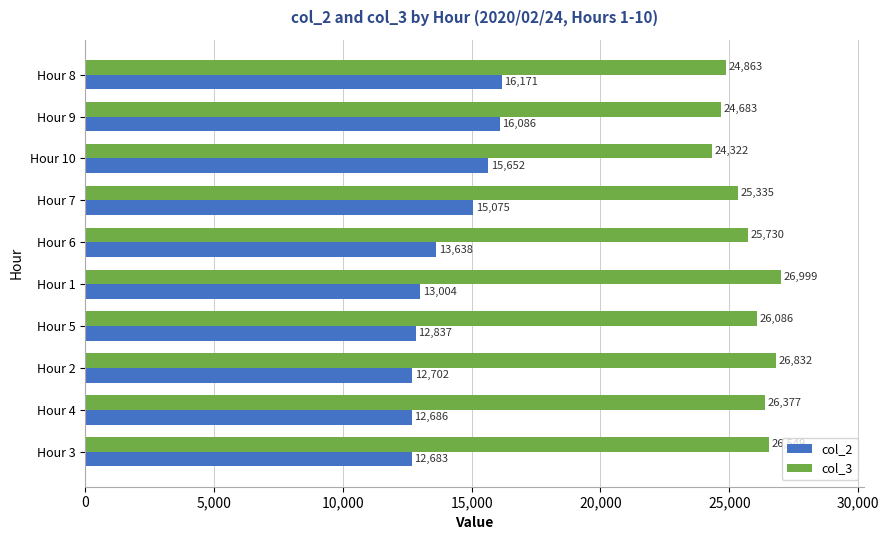

Which series has the largest range (max minus min)?

col_2